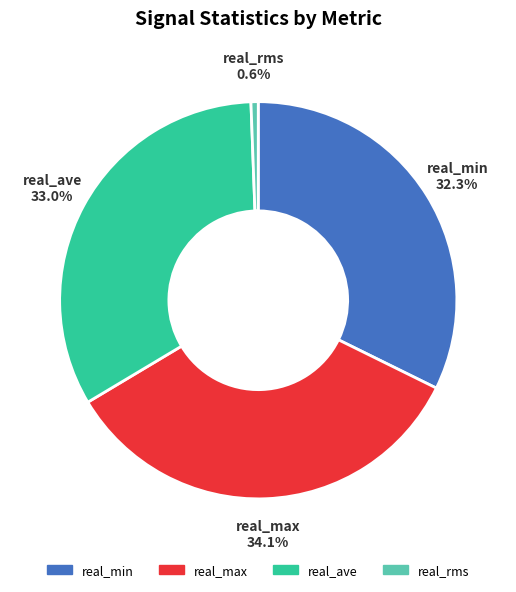

Is it true that real_rms is 1% of the pie?

True